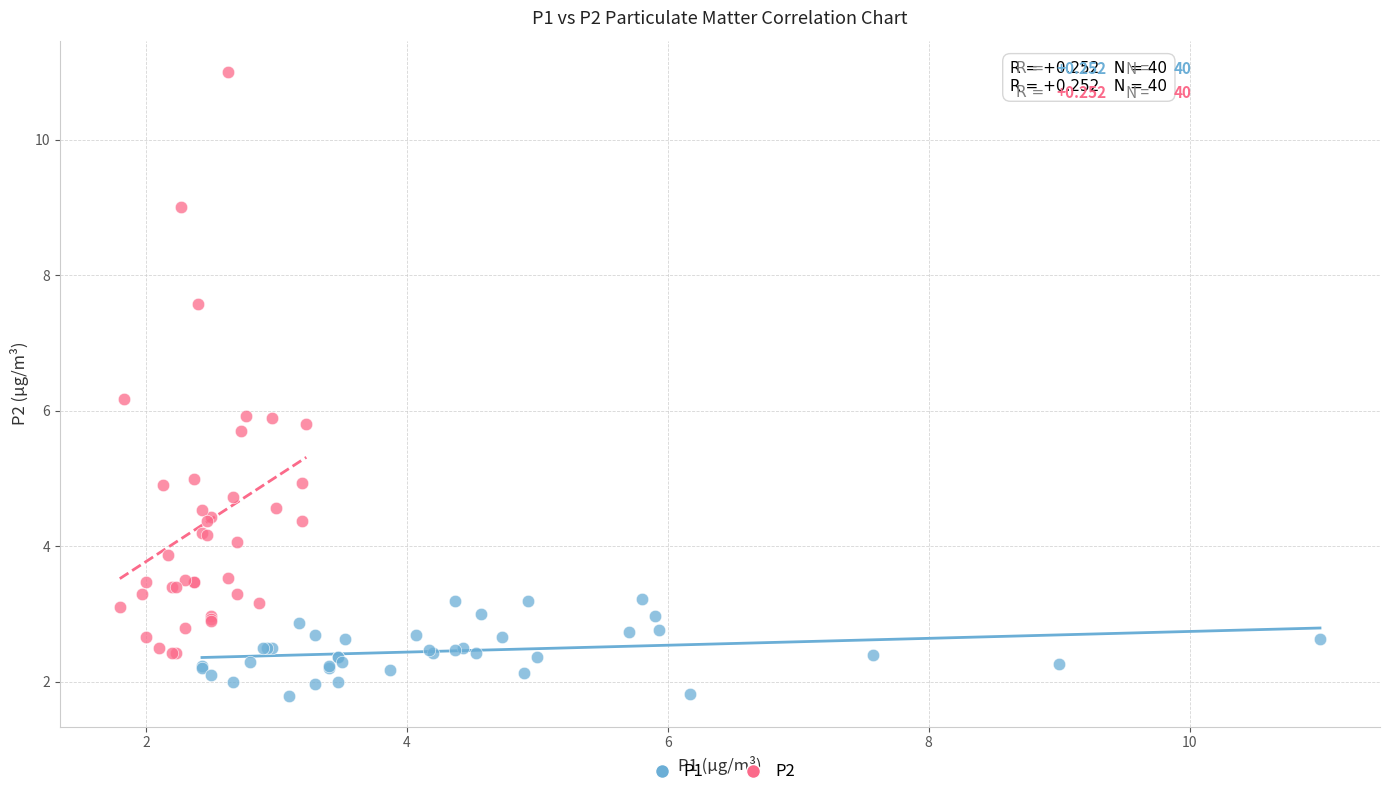

Which series reaches the maximum Y coordinate?

P2